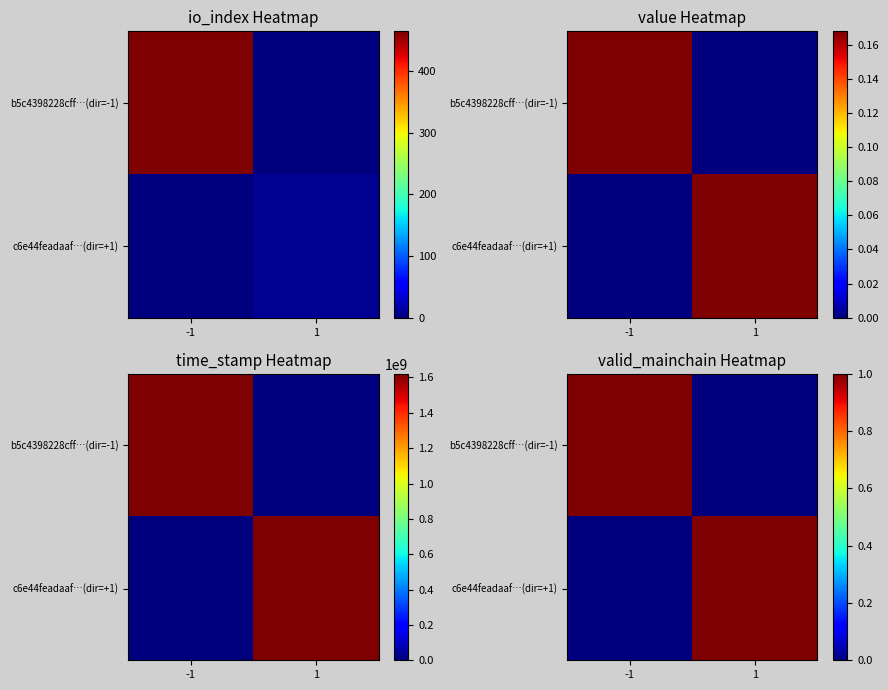

Count the c6e44feadaaf…(dir=+1) values in the range 0 to 1.

2